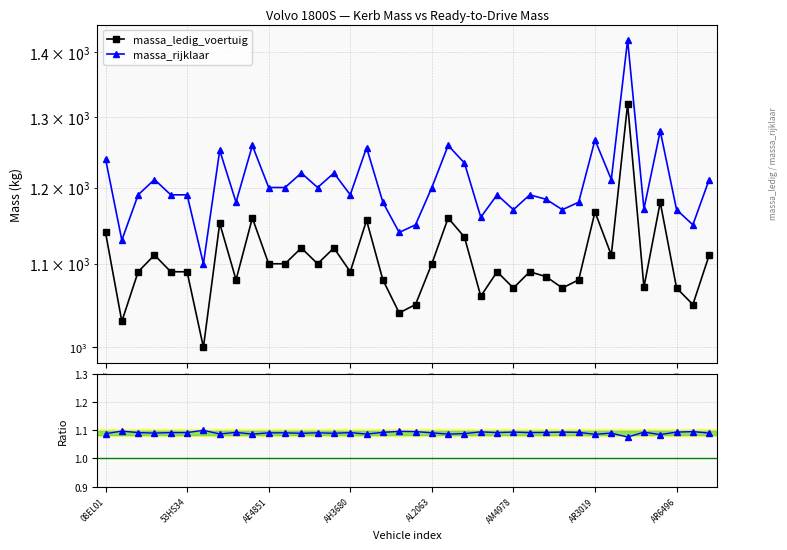

What is the maximum value for Ratio rijklaar / ledig?

1.1